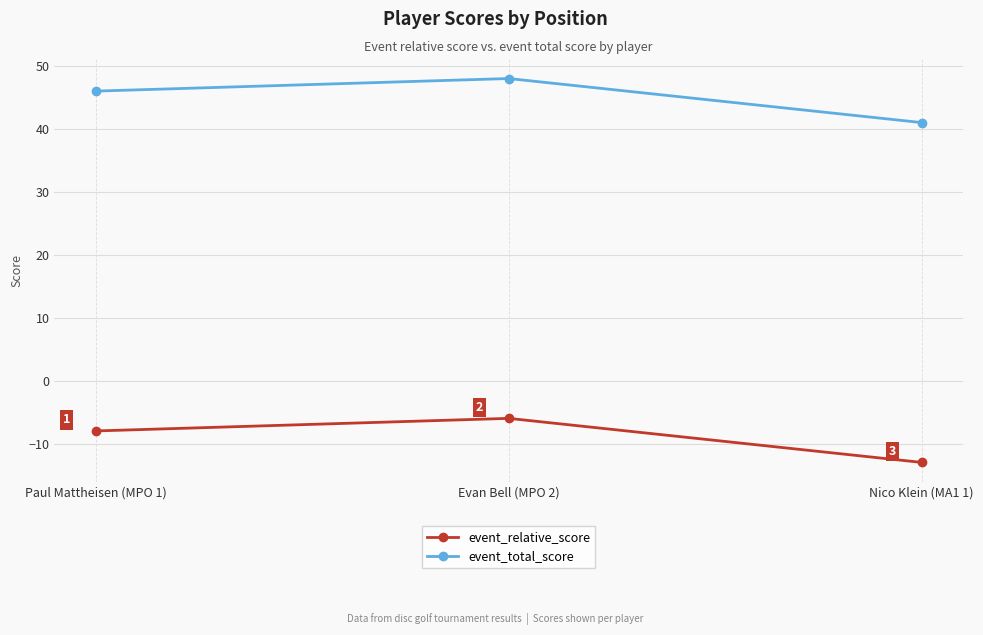

Reading right to left, what are all the values shown in this chart?

event_relative_score: -13	-6	-8
event_total_score: 41	48	46